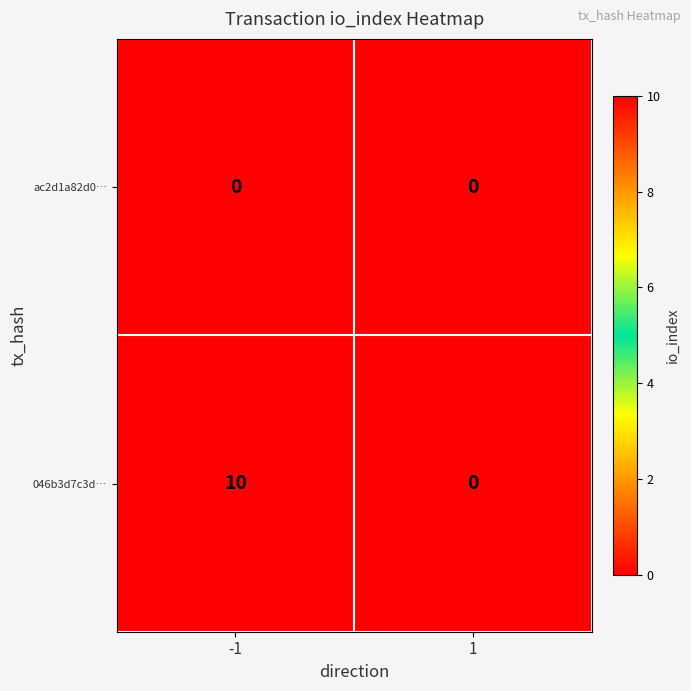

What is the total value across all series at -1?

10